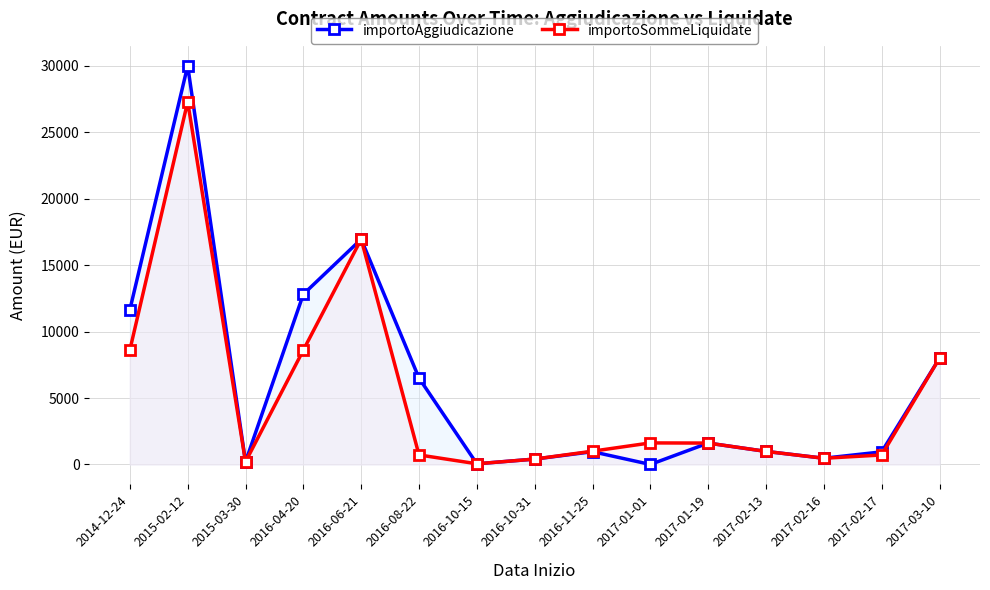

What is the average value of the importoAggiudicazione series?

6102.2